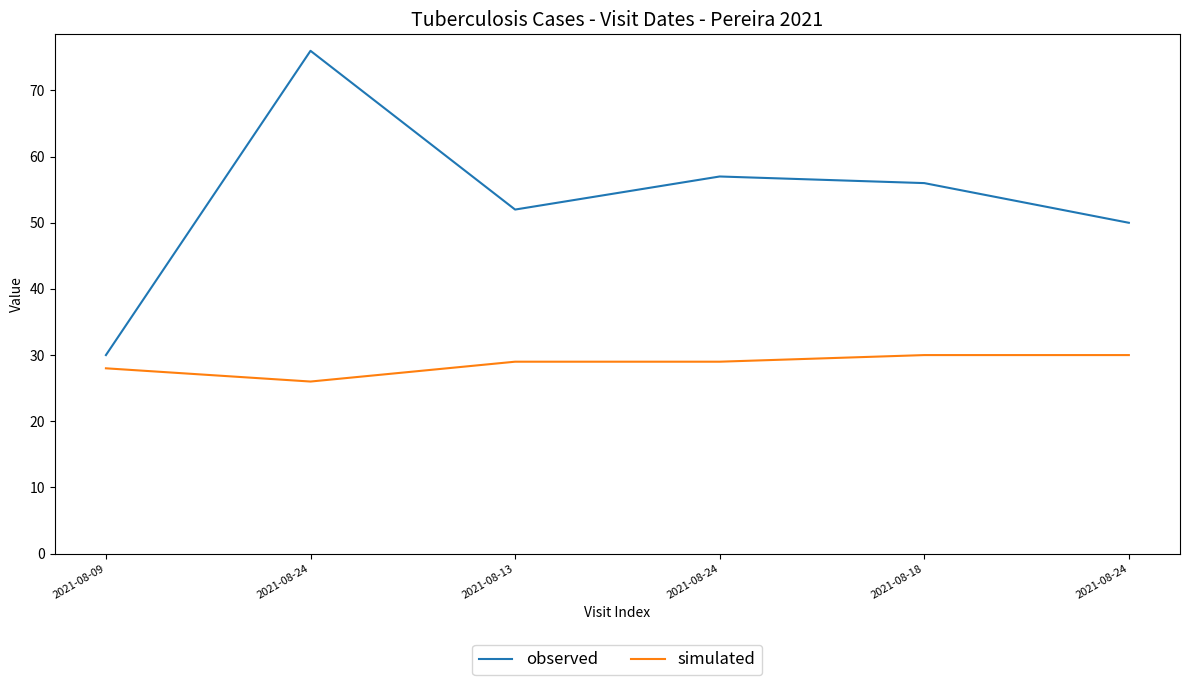

What are all the series names shown in the legend?

observed, simulated